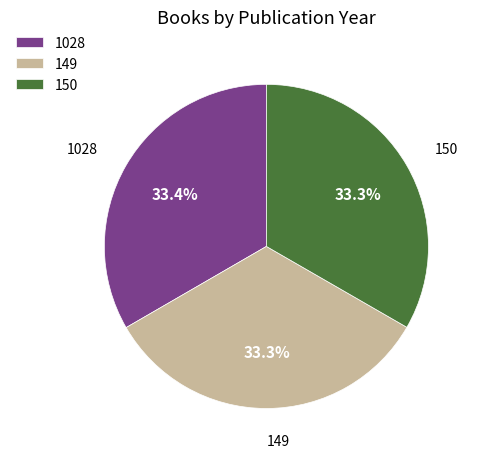

To the nearest percent, what portion does 150 represent?

33%